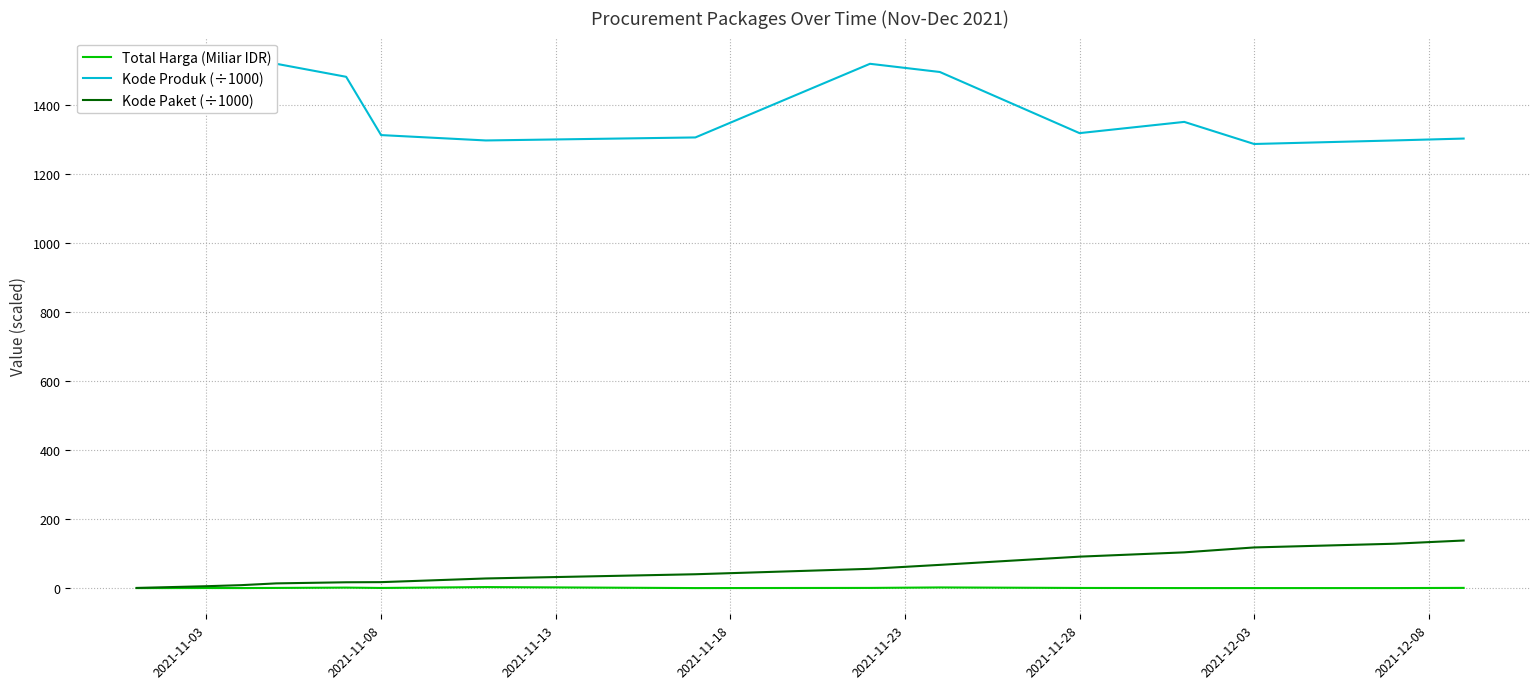

The value of Kode Paket (÷1000) at 2021-12-03 is 117.8. True or false?

True